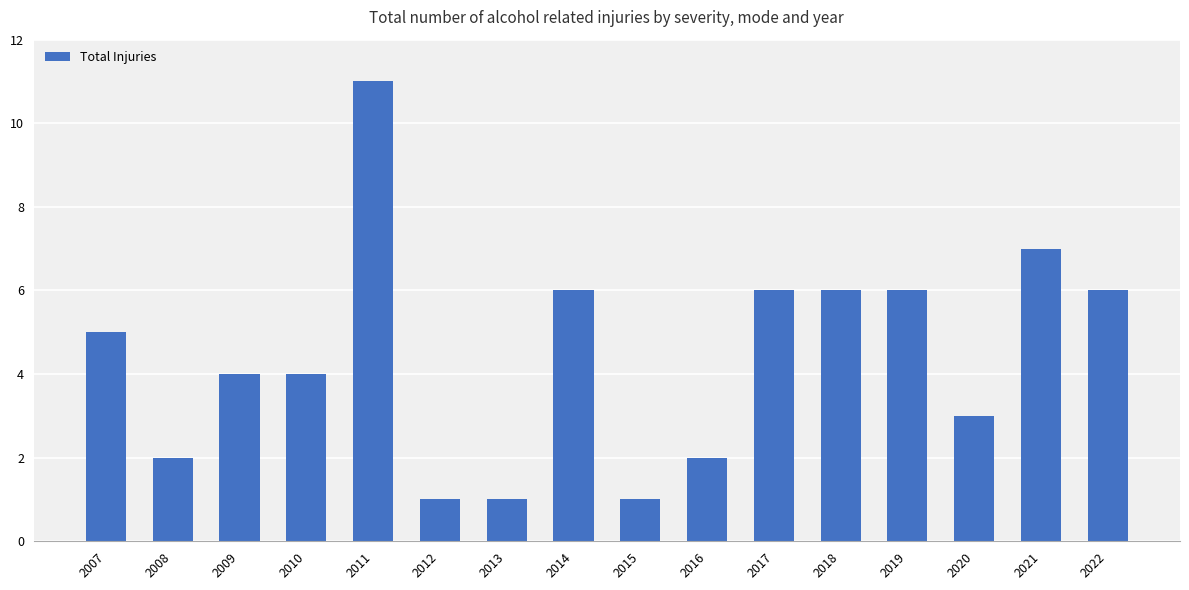

What is the minimum value shown in the chart?

1